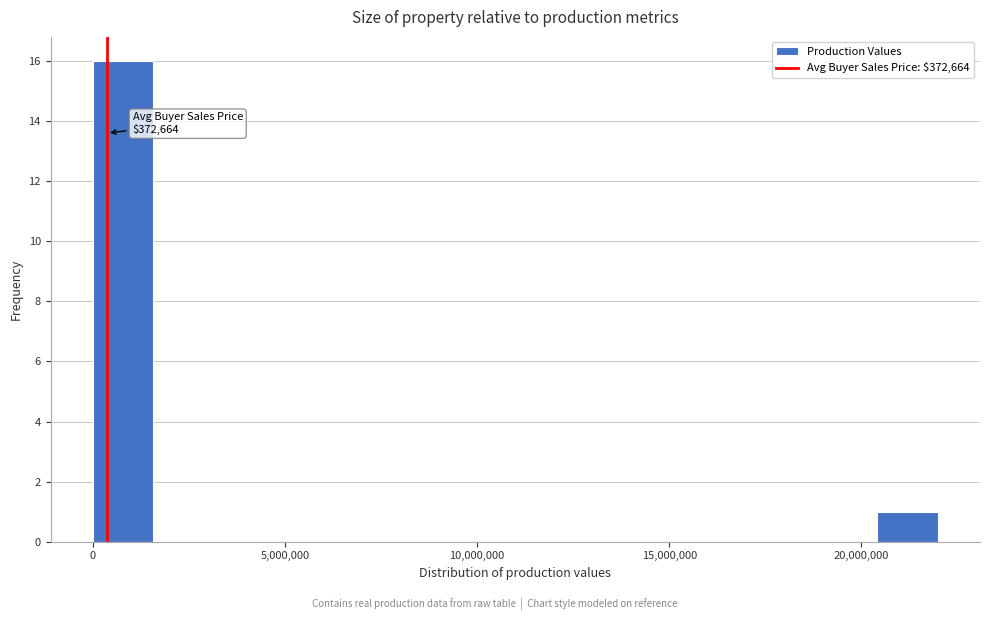

Around what value on the x-axis is the tallest bar? Give the approximate position of its centre, as read against the axis.

1000000